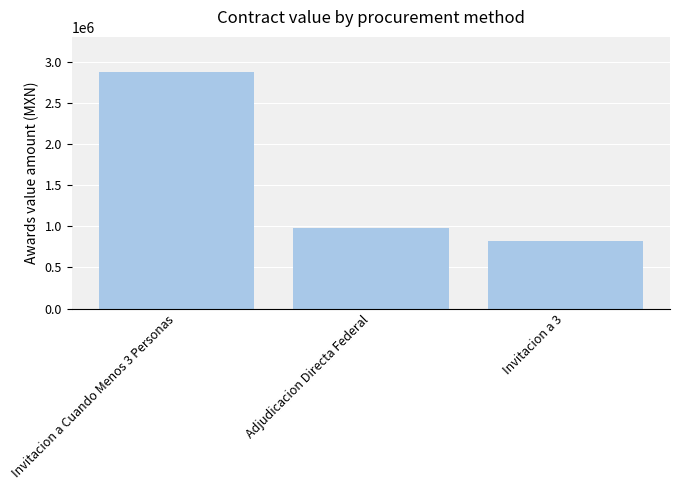

What is the value of the 1st bar from the left?

2872451.8